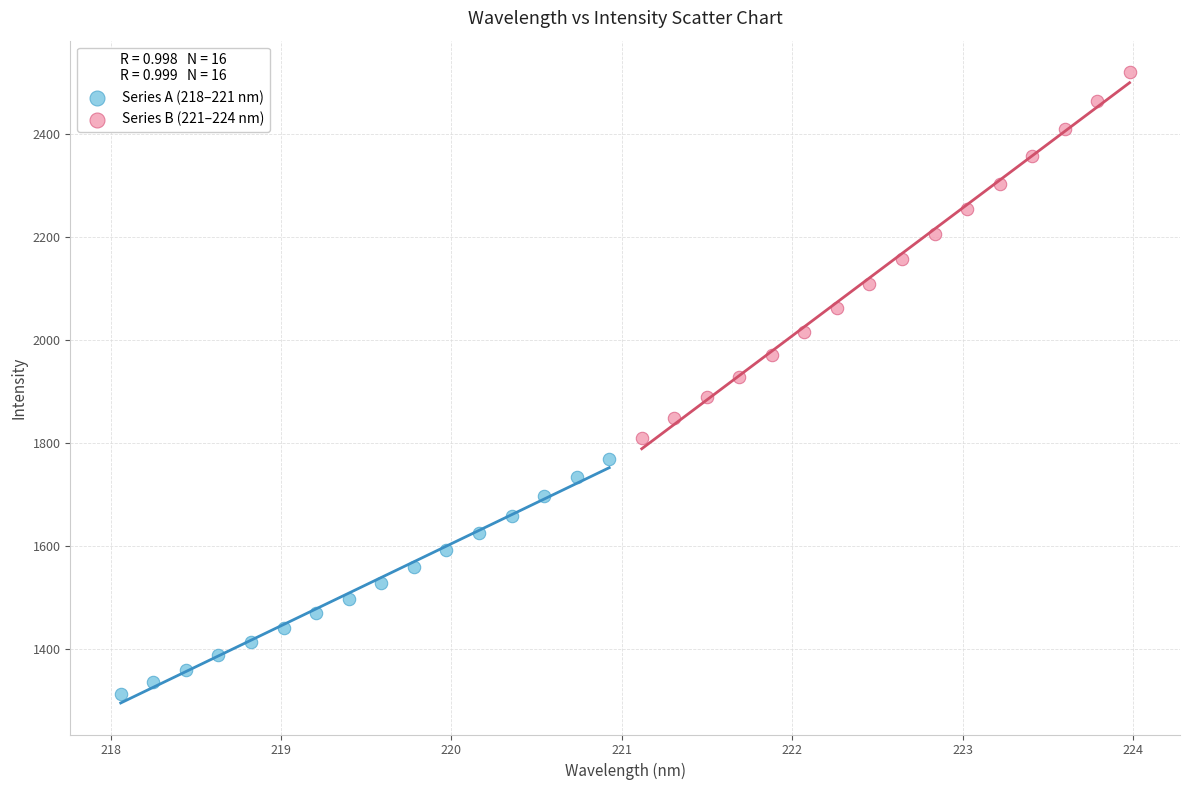

Which series has the largest Y range (max minus min)?

Series B (221–224 nm)